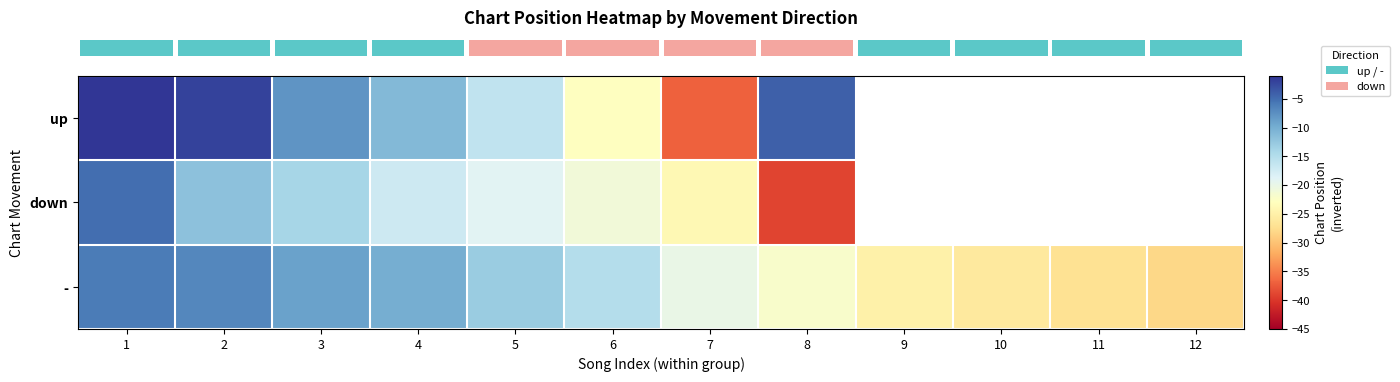

Which series has the largest total across all categories?

row_2